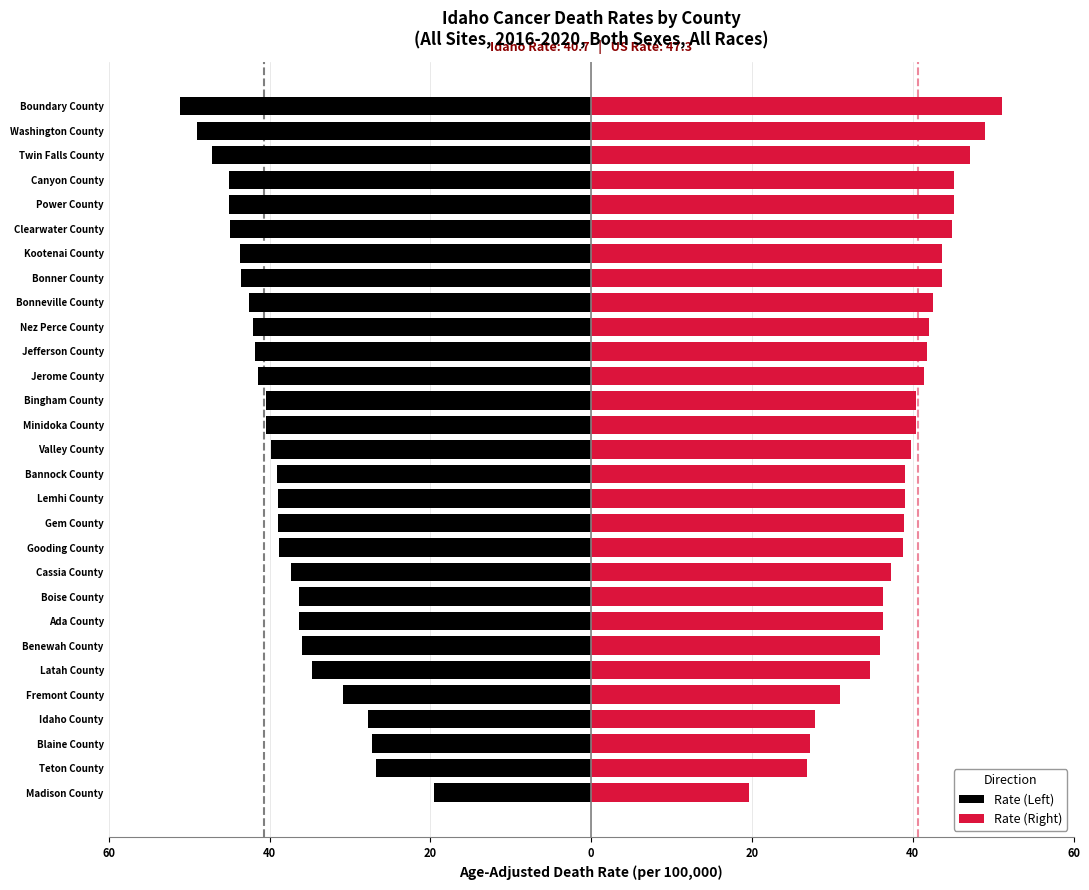

At Lemhi County, list the series in order from largest to smallest.

Rate (Right), Rate (Left)